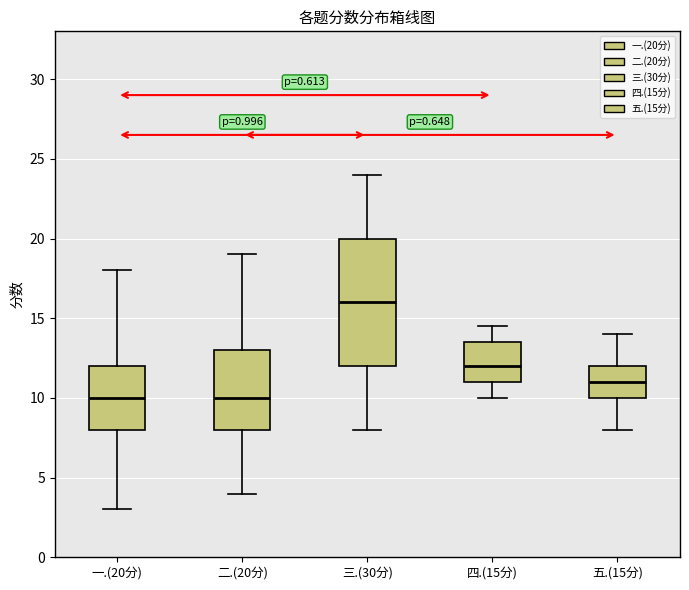

Where does the upper whisker of the box for 二.(20分) end on the y-axis? The values are not printed on the chart, so give them approximately, as read against the axis.

19.0